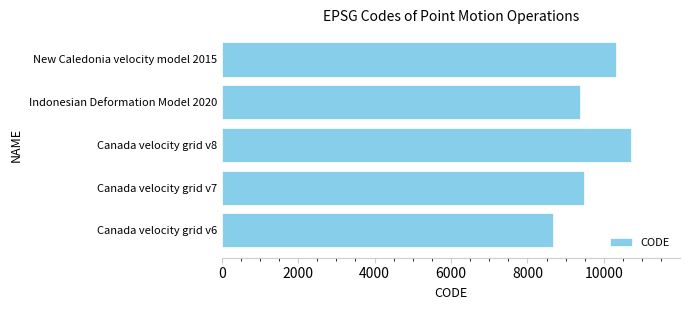

What is the difference between the maximum and minimum values?

2031